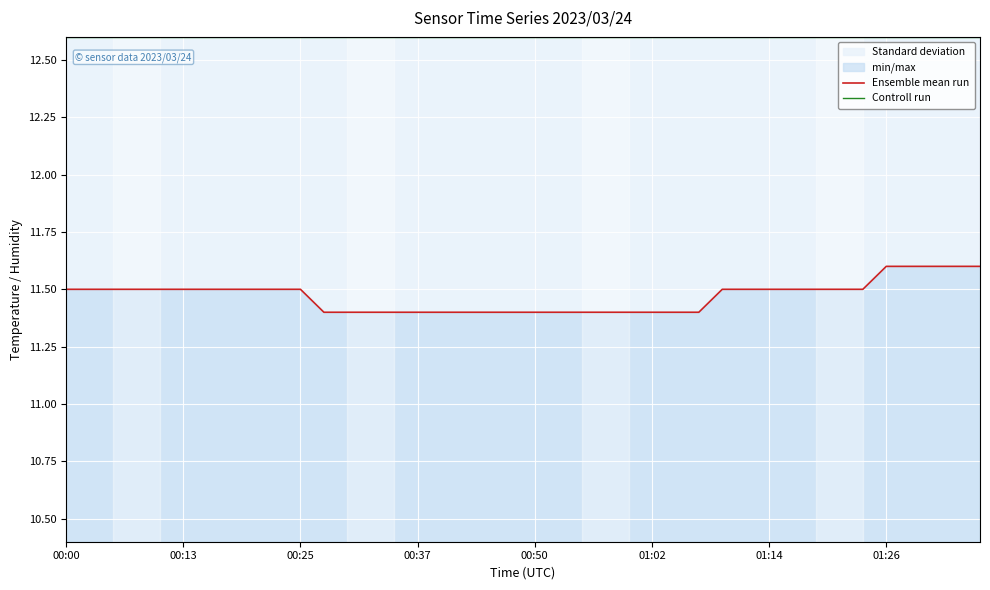

True or false: Ensemble mean run has more than 2 points higher than both neighbors.

False